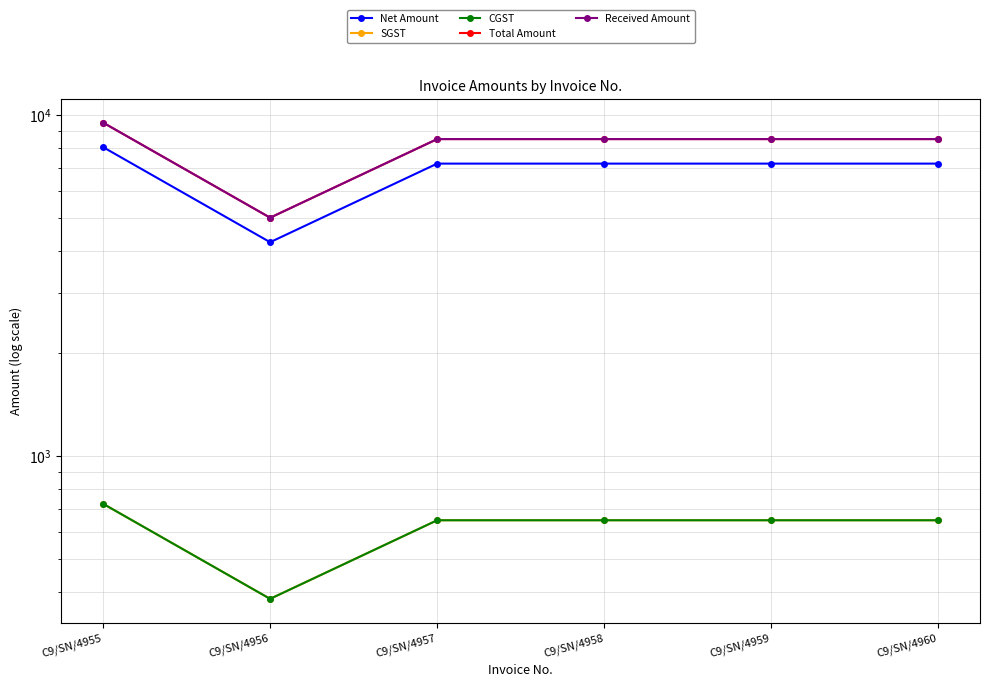

What is the value of the SGST point at the 3rd from the left?

648.3